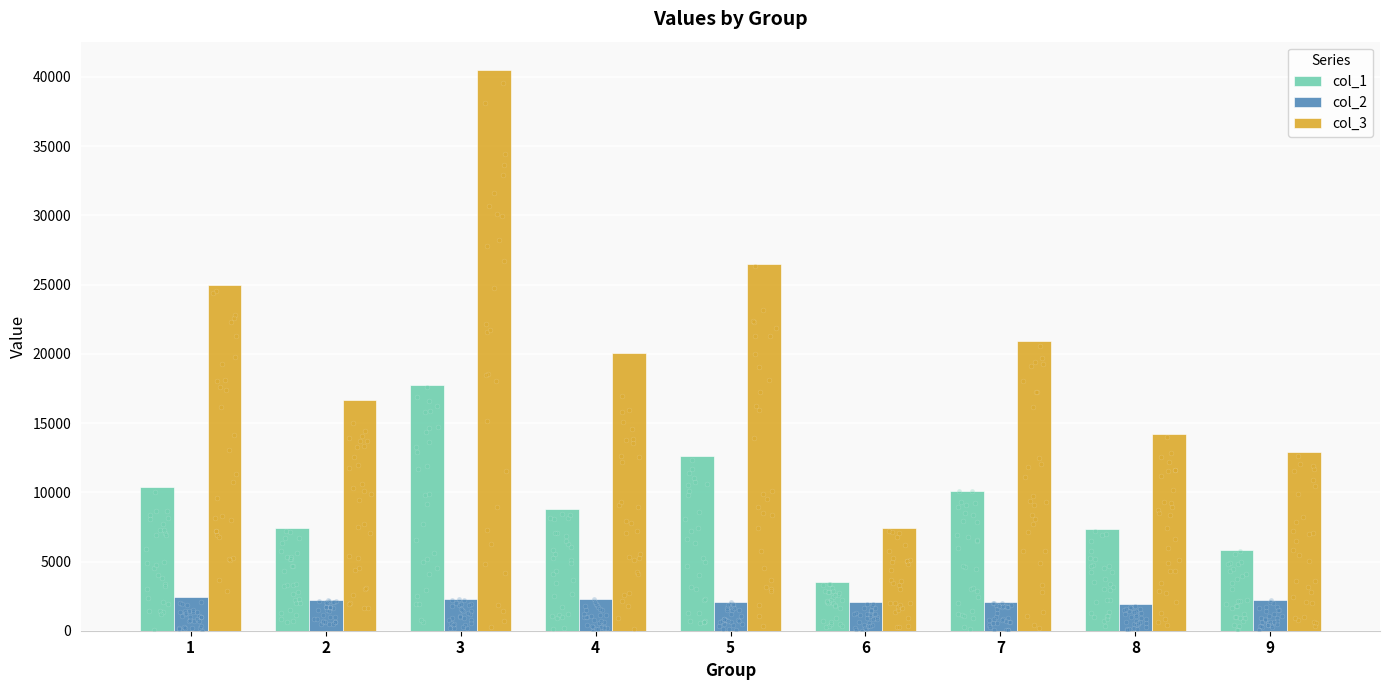

Is the value of col_3 at 5 greater than the value of col_2 at 4?

Yes